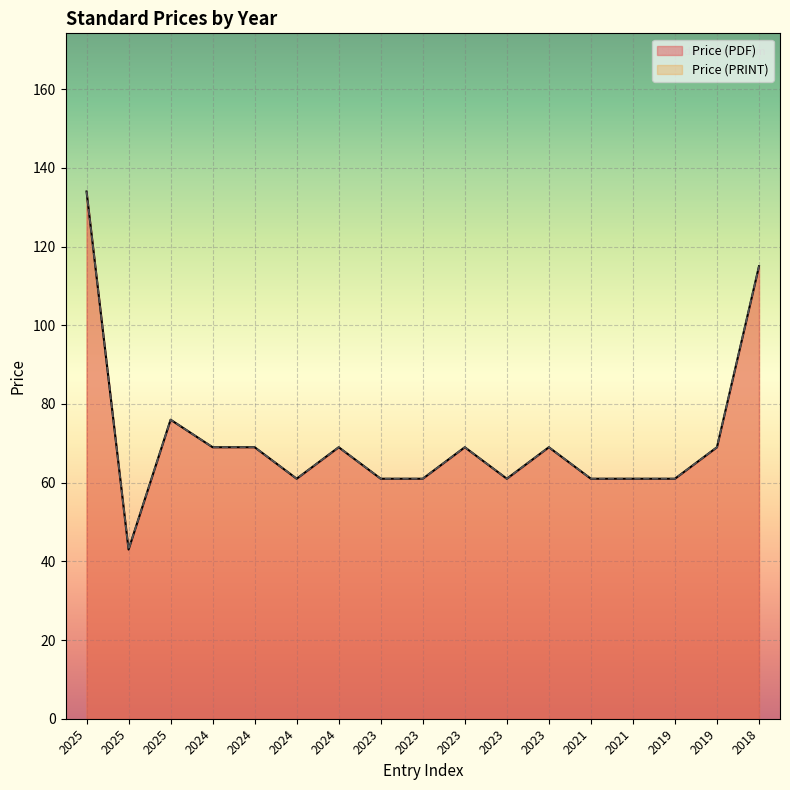

How many values in the Price (PDF) series exceed 69?

3